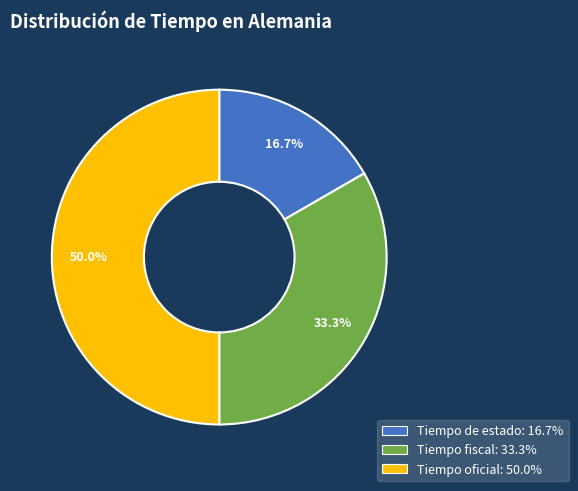

Is it true that Tiempo oficial is 41% of the pie?

False